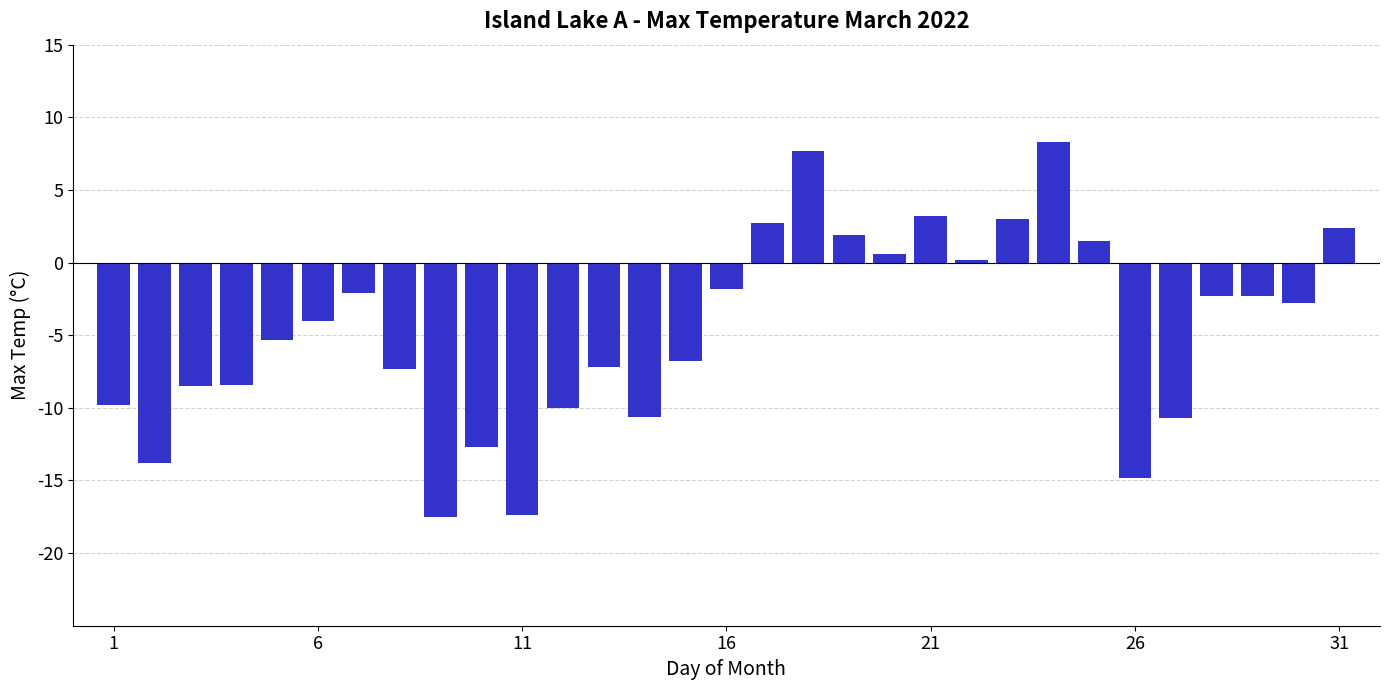

What is the minimum value shown in the chart?

-17.5